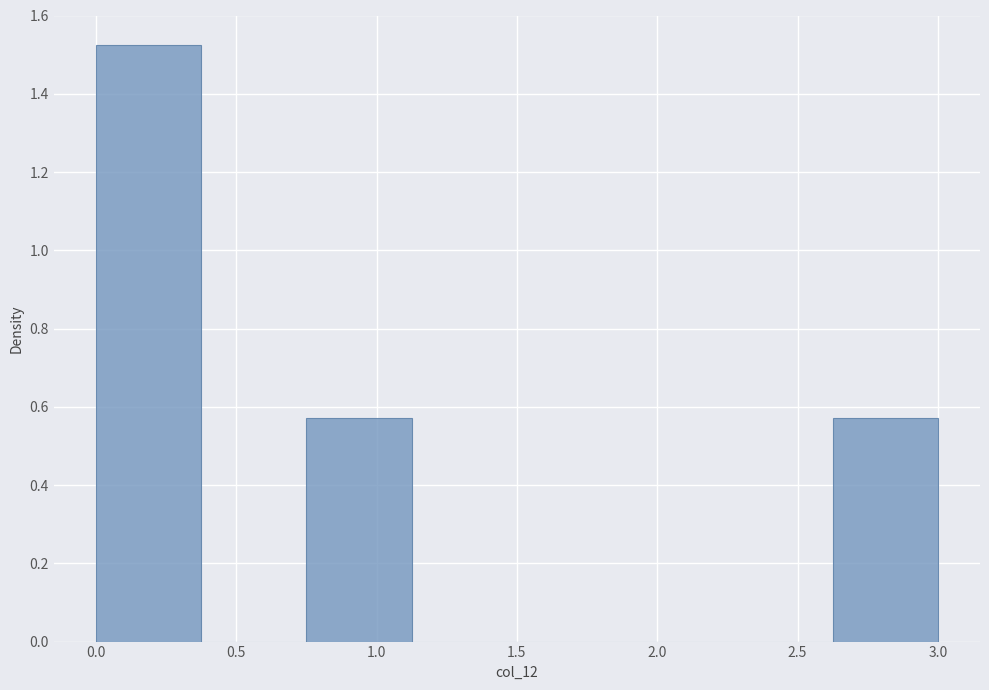

Reading left to right, transcribe this chart: for each bar, give the range it covers on the x-axis and its height. Neither the bar edges nor the heights are printed on the chart, so give them approximately, as read against the axes.

0.000 to 0.375: 1.52
0.375 to 0.750: 0
0.750 to 1.125: 0.58
1.125 to 1.500: 0
1.500 to 1.875: 0
1.875 to 2.250: 0
2.250 to 2.625: 0
2.625 to 3.000: 0.58